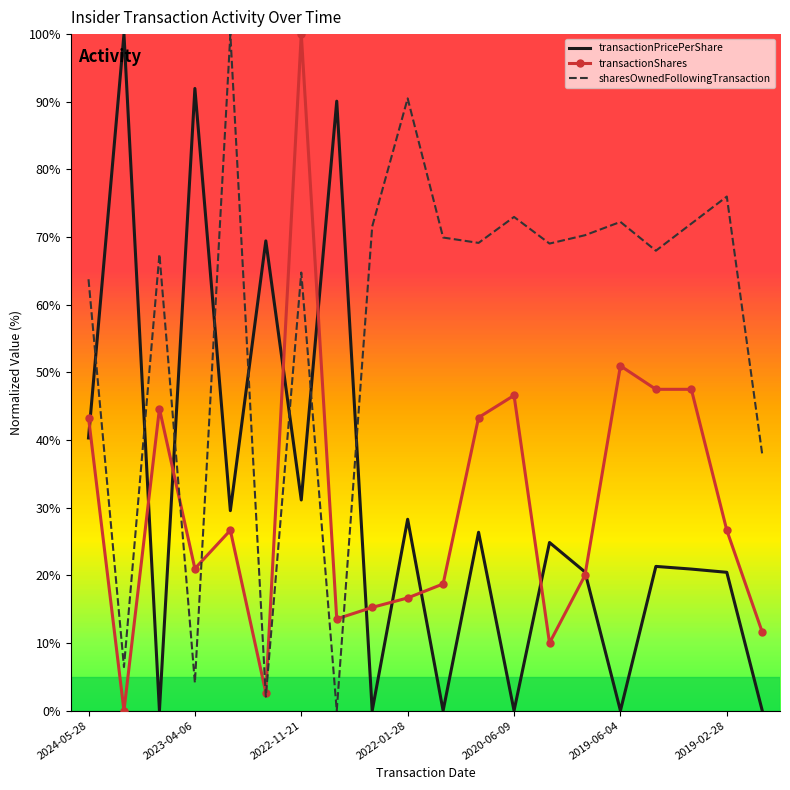

Which series has the largest total across all categories?

sharesOwnedFollowingTransaction